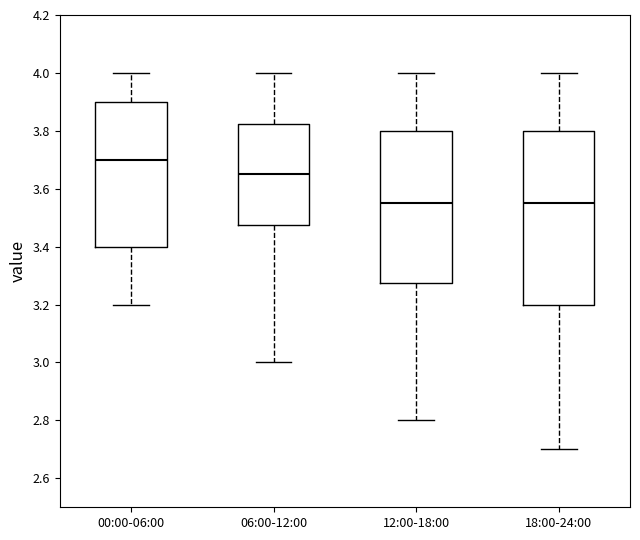

Reading left to right, read every box against the y-axis: the position of its median line, the range the box covers, and the ends of its whiskers. The values are not printed on the chart, so give them approximately, as read against the axis.

00:00-06:00: median 3.70, box 3.40 to 3.90, whiskers 3.20 to 4.00
06:00-12:00: median 3.66, box 3.48 to 3.82, whiskers 3.00 to 4.00
12:00-18:00: median 3.56, box 3.28 to 3.80, whiskers 2.80 to 4.00
18:00-24:00: median 3.56, box 3.20 to 3.80, whiskers 2.70 to 4.00